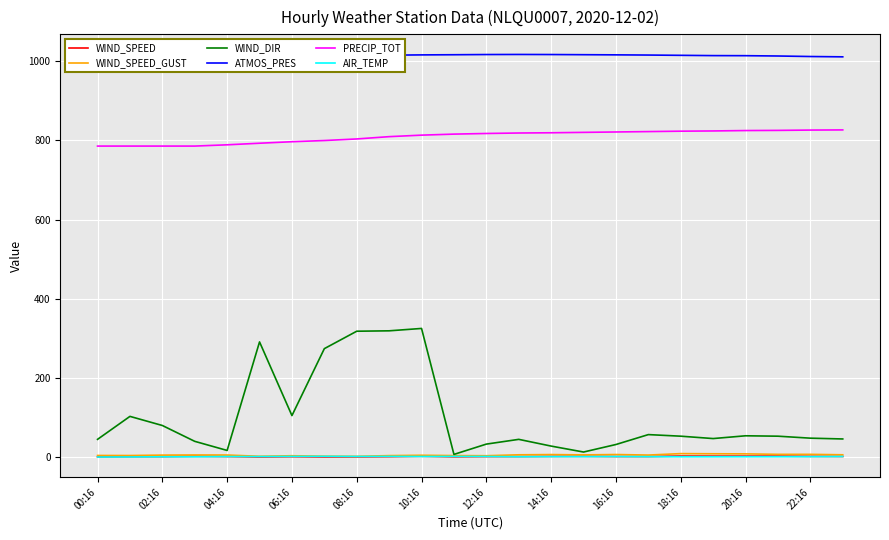

Which series has the largest total across all categories?

ATMOS_PRES